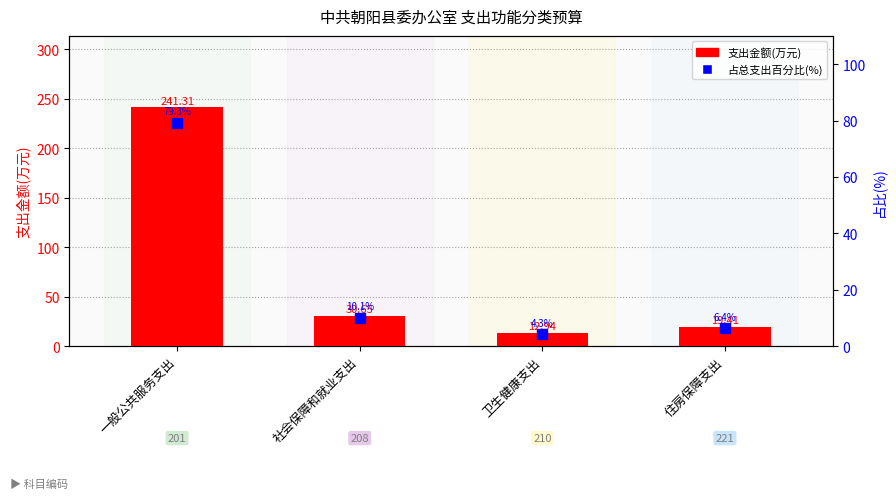

What position from the right is 住房保障支出?

1